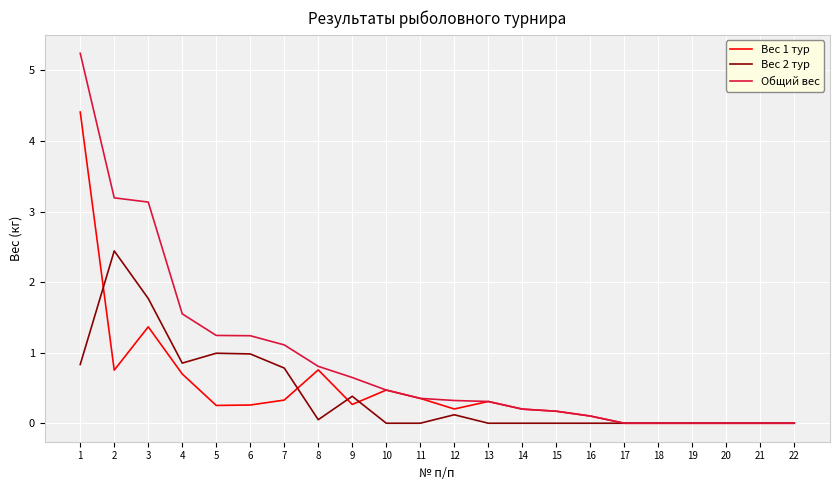

List the series in order of their peak value, lowest first.

Вес 2 тур, Вес 1 тур, Общий вес